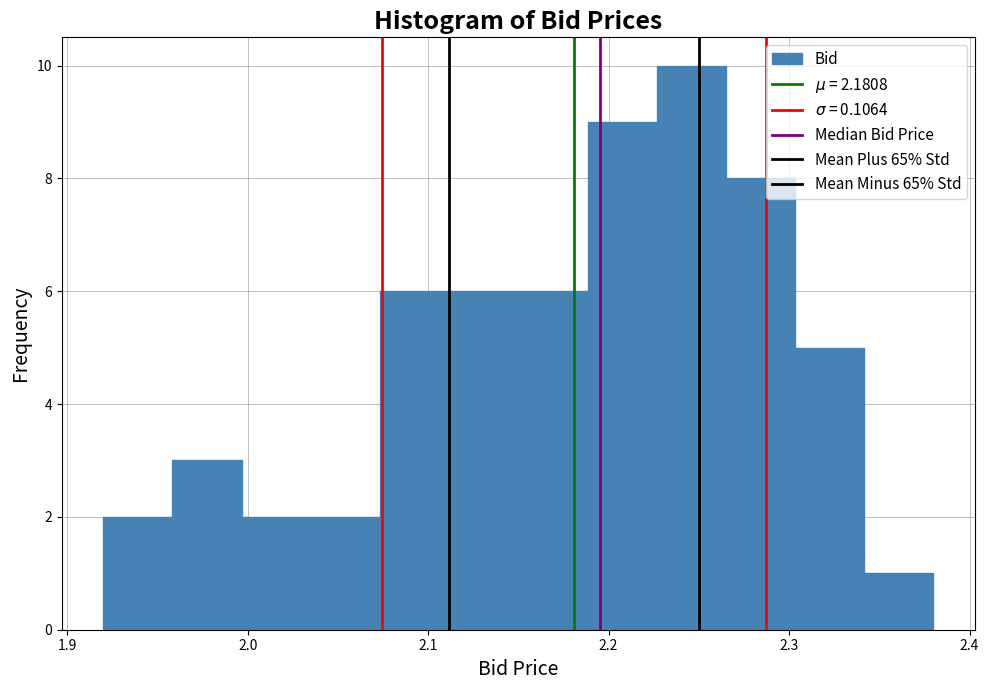

Read against the x-axis, roughly where is the centre of the tallest bar?

2.25